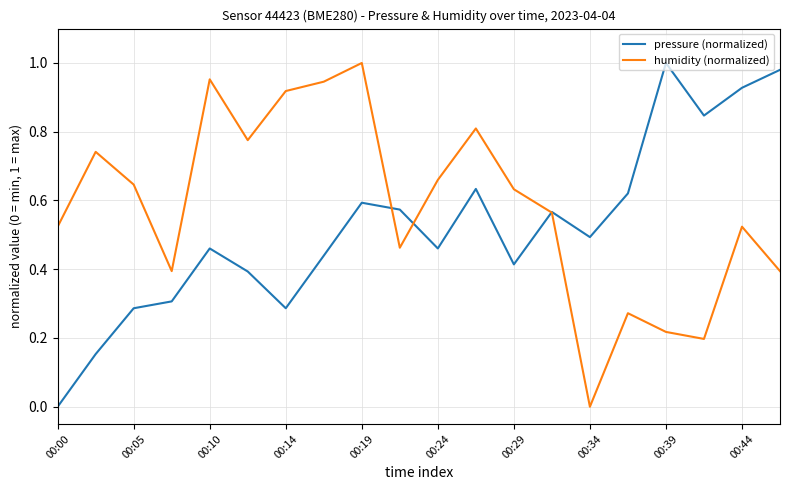

List the series in order of their overall mean, lowest first.

pressure (normalized), humidity (normalized)